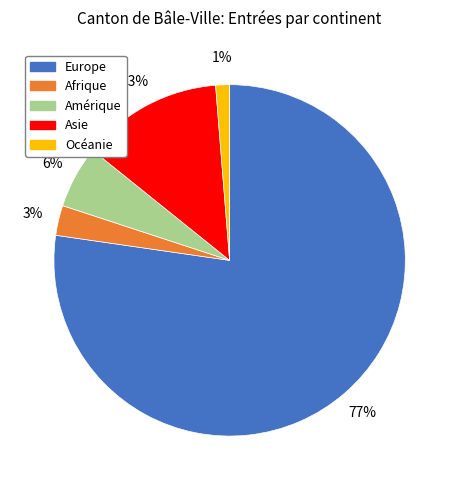

Which has a higher value, Asie or Afrique?

Asie